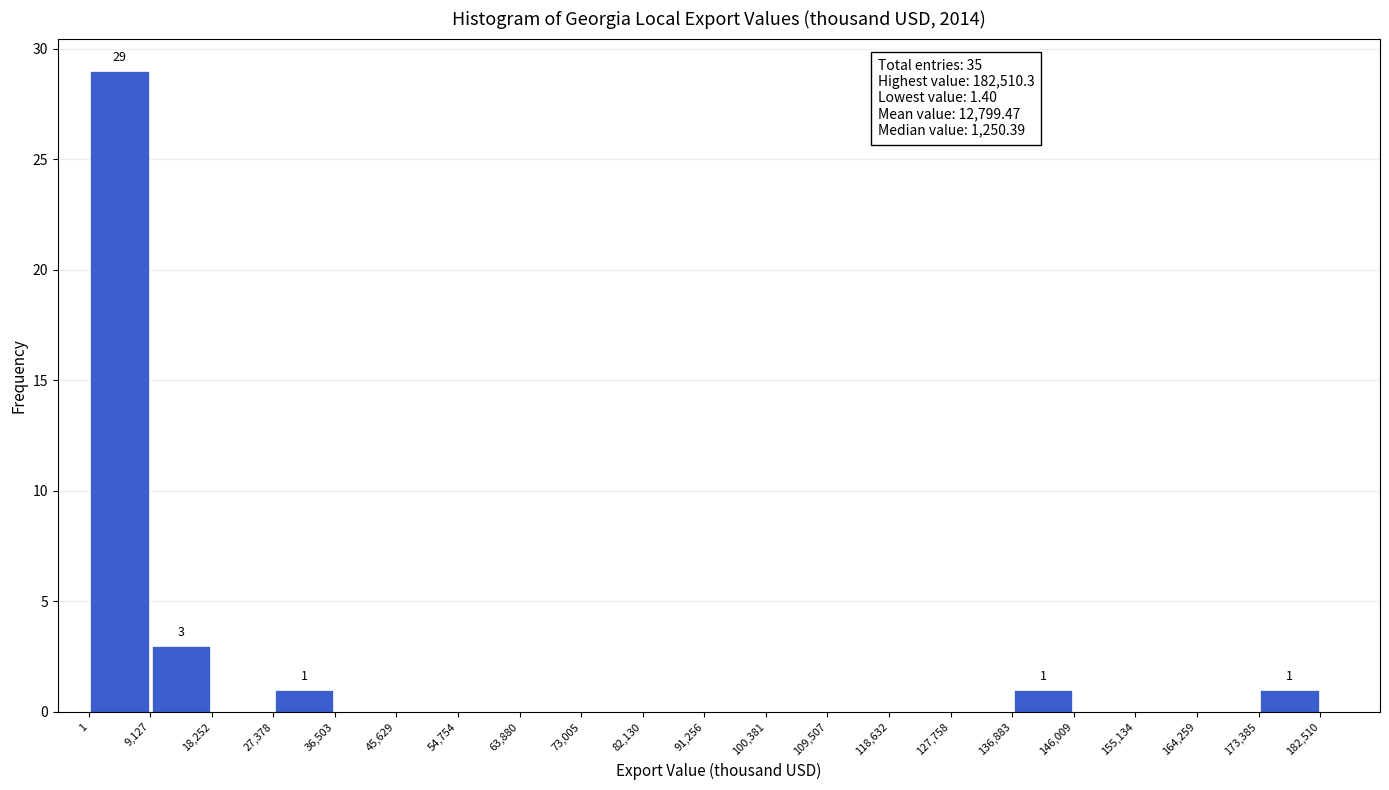

Over which range of the x-axis is the bar tallest?

1 to 9,127